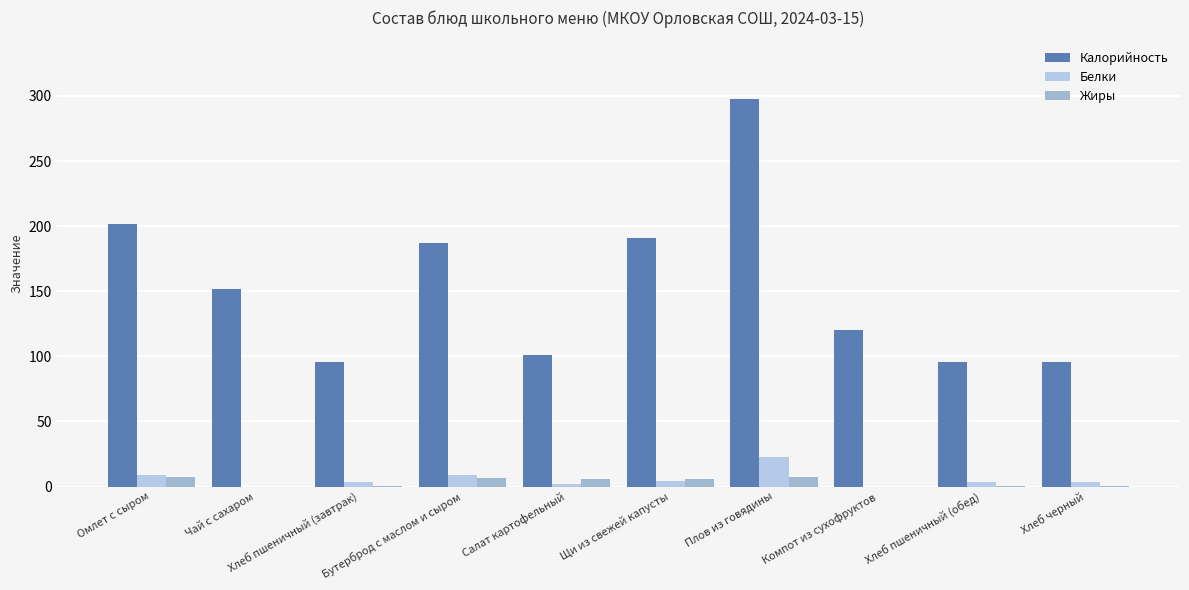

Which series has the largest total across all categories?

Калорийность